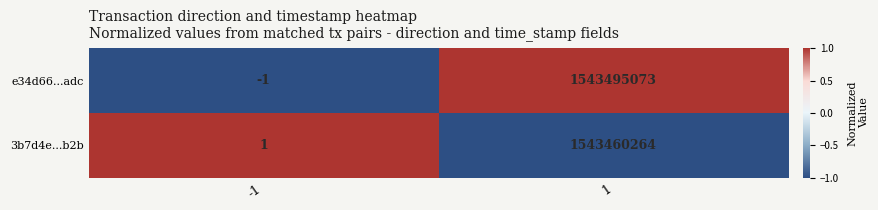

Which series has the largest total across all categories?

e34d66...adc